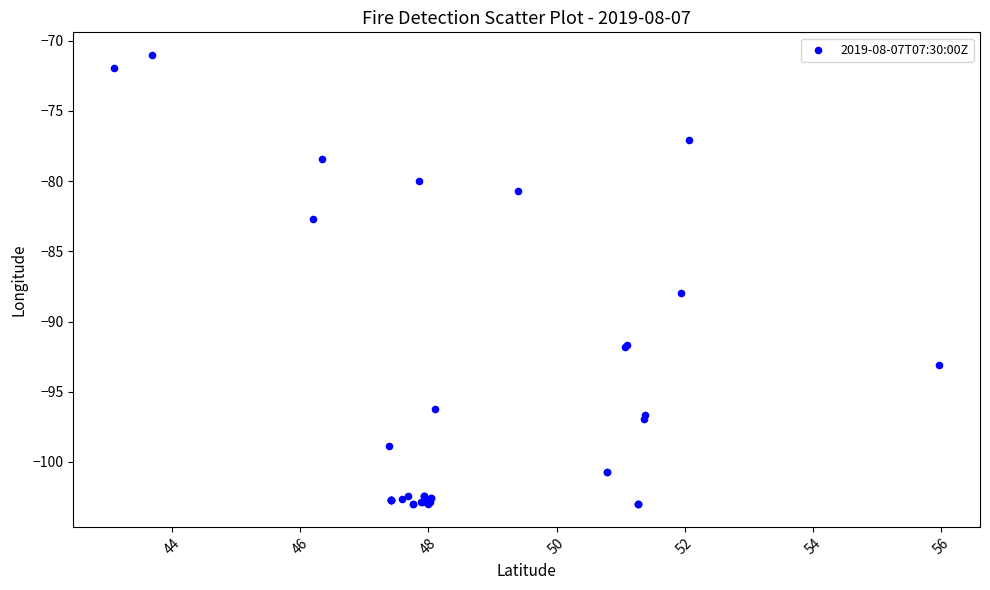

What Y value in the scatter plot is closest to -87?

-87.9